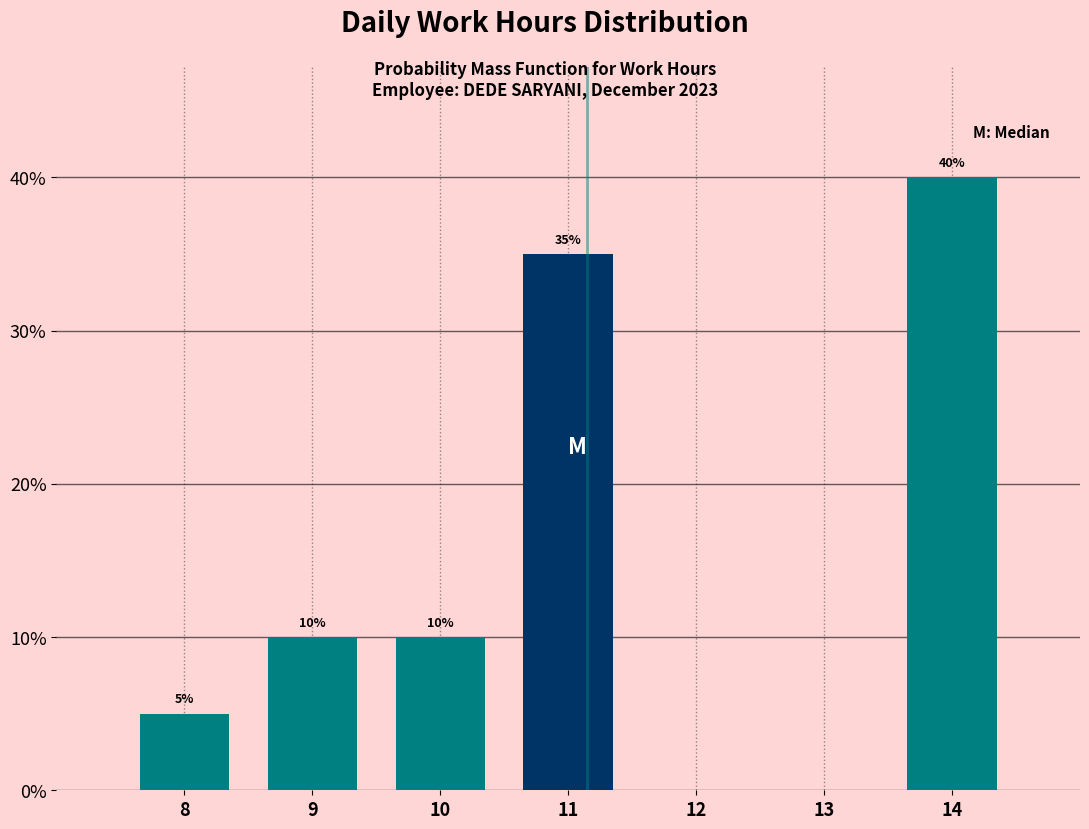

Reading left to right, list all the values displayed in this chart.

8=5	9=10	10=10	11=35	12=0	13=0	14=40